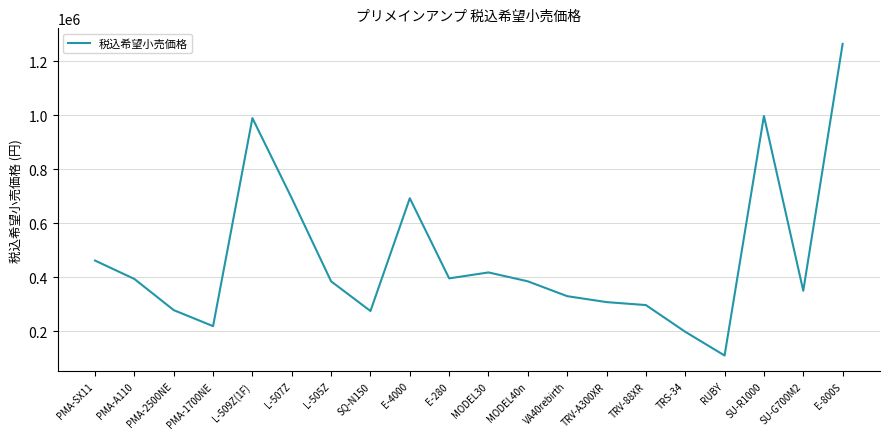

What is the sum of the values at RUBY and VA40rebirth?

440000